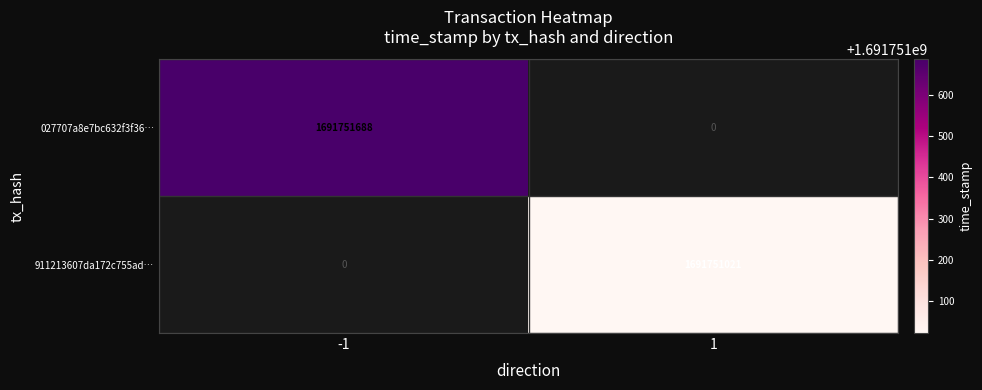

The value of 027707a8e7bc632f3f36… at -1 is 2572558487. True or false?

False